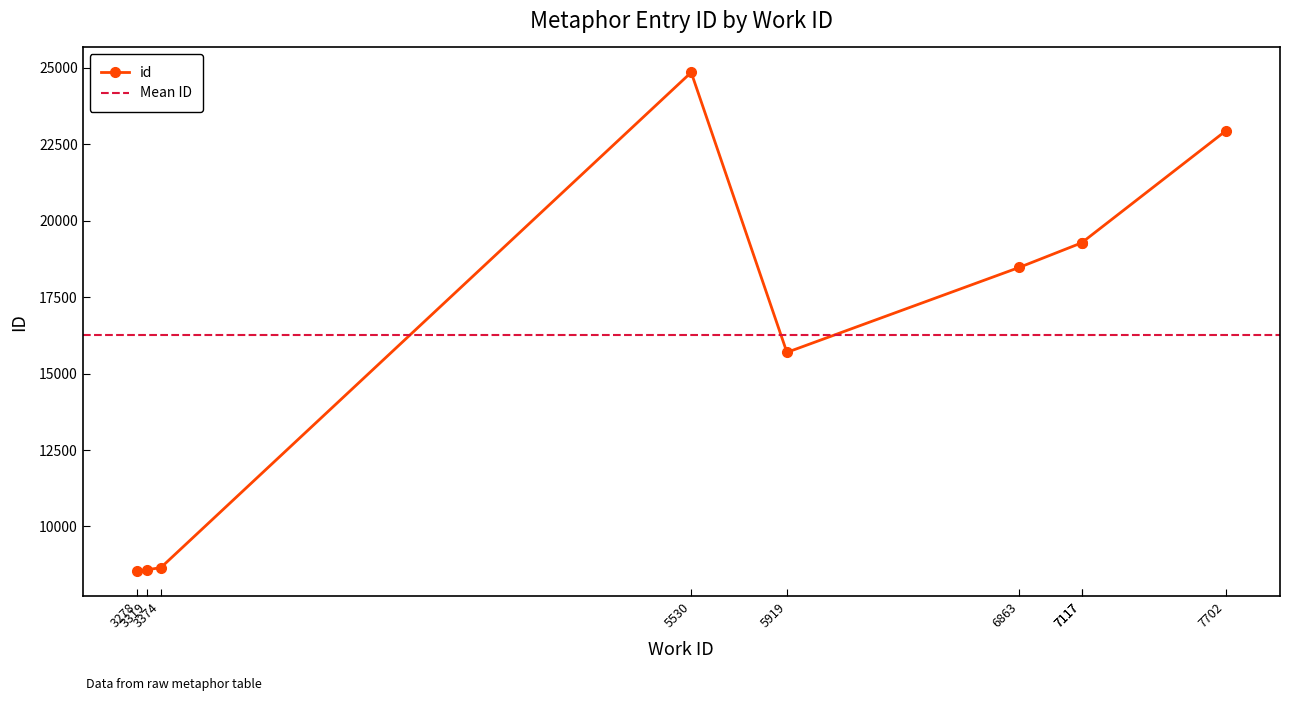

The chart shows a value of 8586 at 3319. True or false?

True